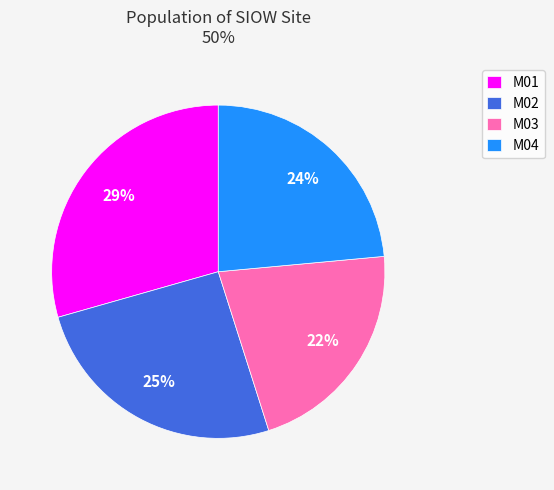

Is there any slice that represents more than half of the pie?

No